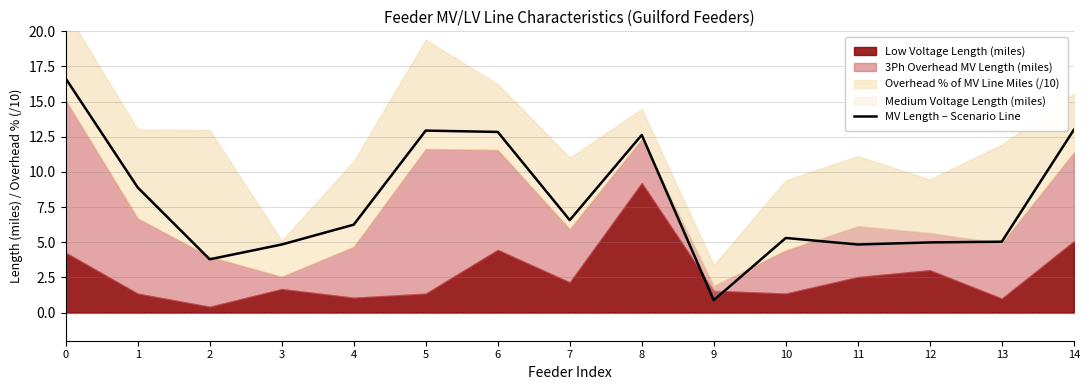

Between 2 and 7, which is larger?

7